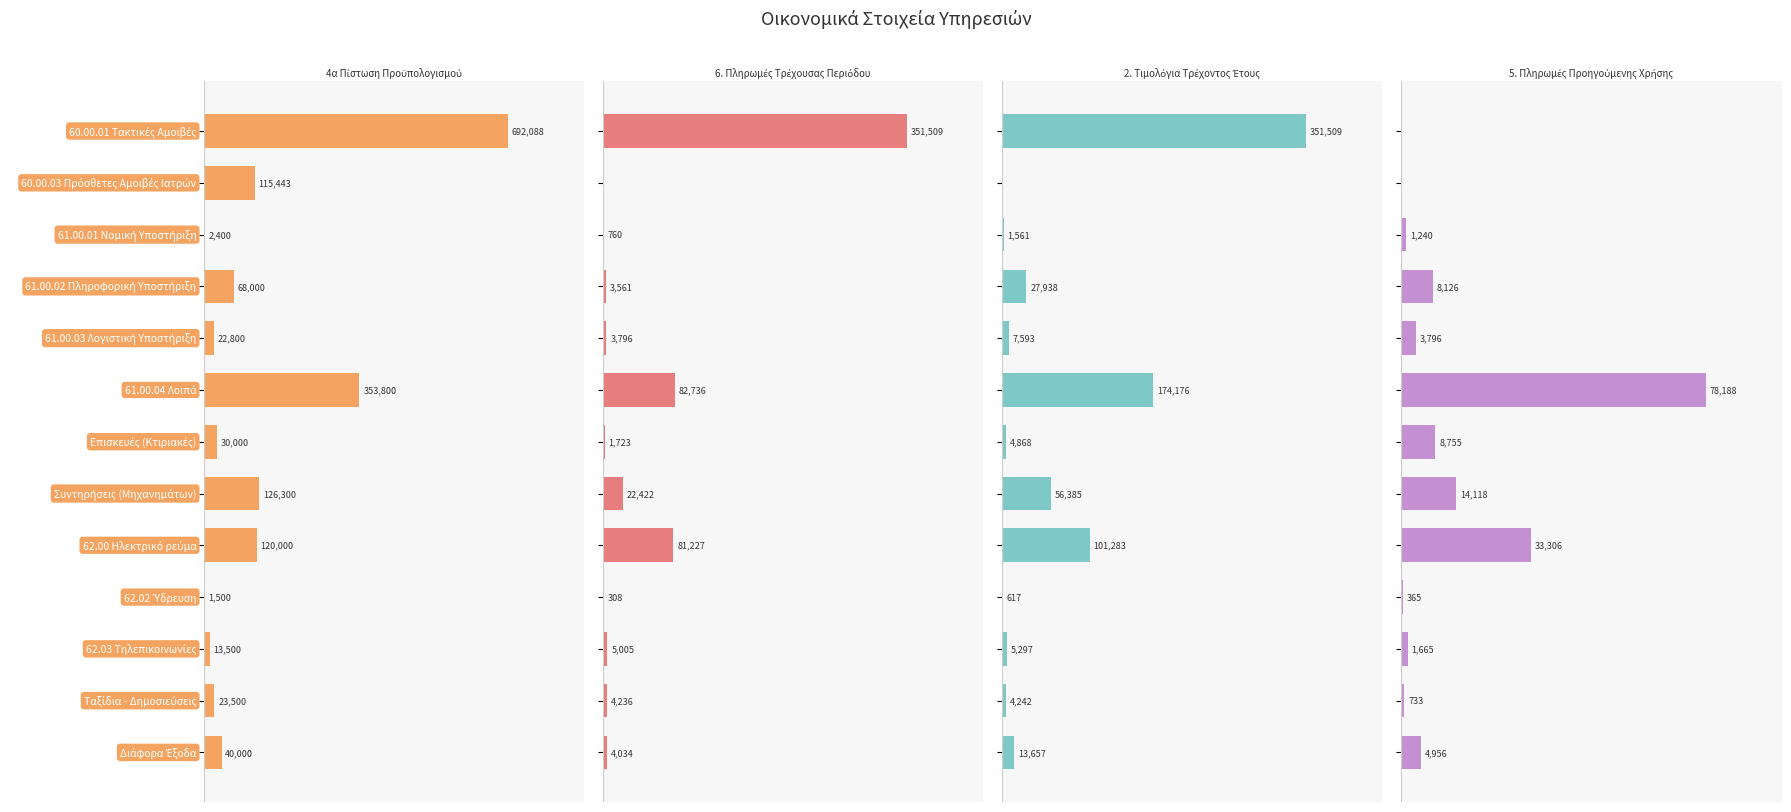

What are all the series names shown in the legend?

4α Πίστωση Προϋπολογισμού, 6. Πληρωμές Τρέχουσας Περιόδου, 2. Τιμολόγια Τρέχοντος Έτους, 5. Πληρωμές Προηγούμενης Χρήσης